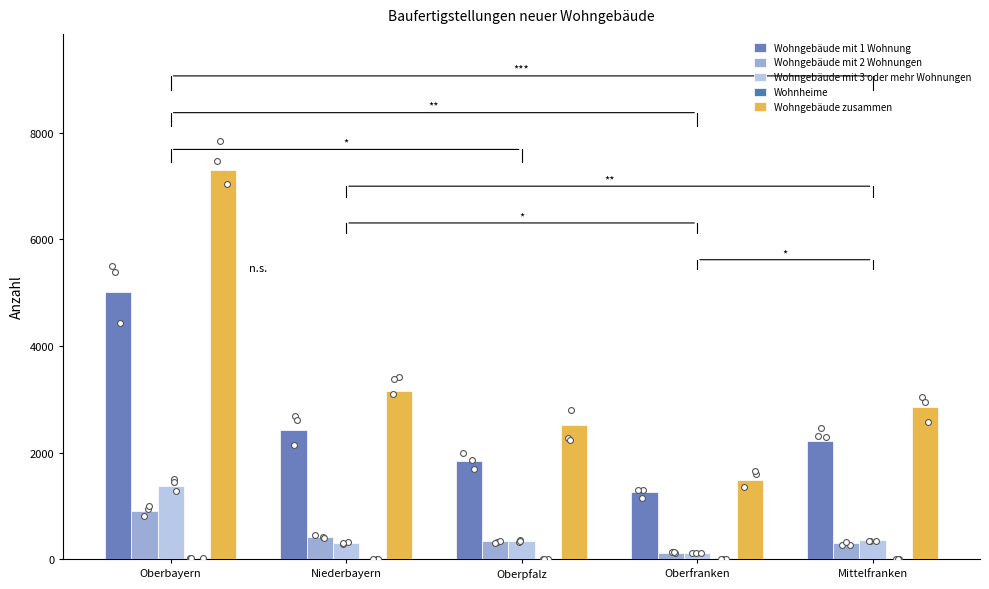

What is the total value across all series at Oberbayern?

14604